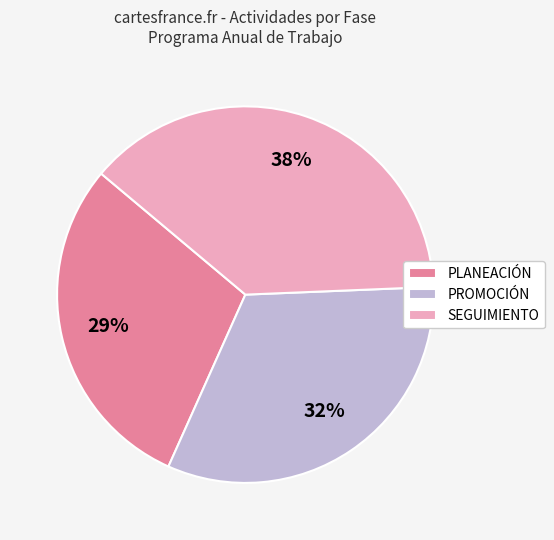

To the nearest percent, what portion does PROMOCIÓN represent?

32%